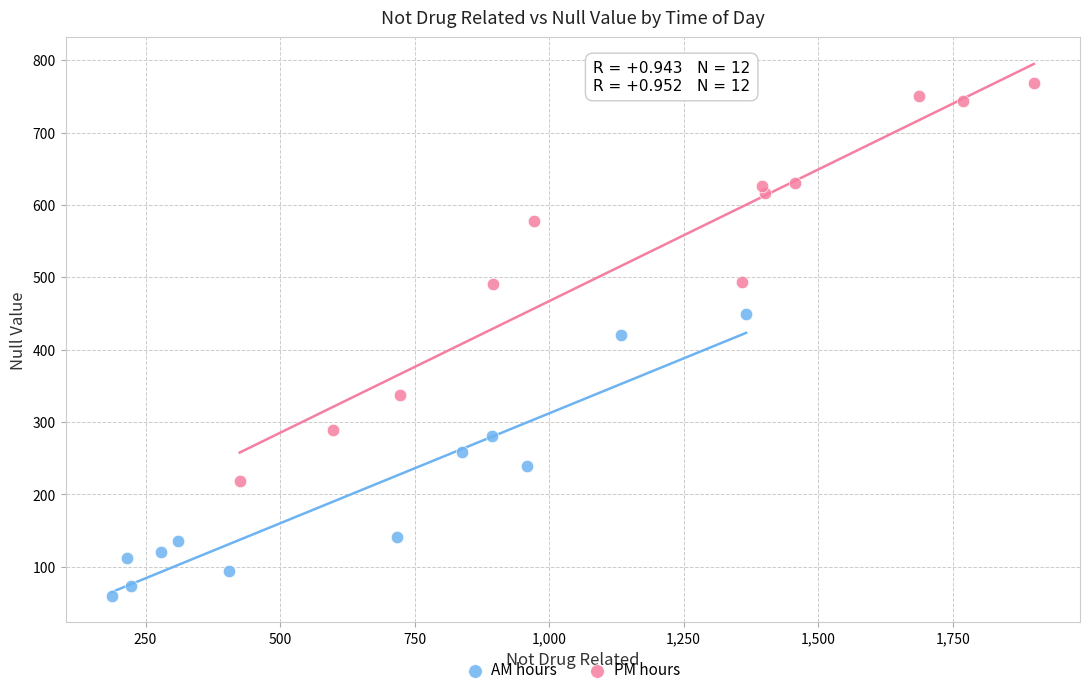

What are all the series names shown in the legend?

AM hours, PM hours